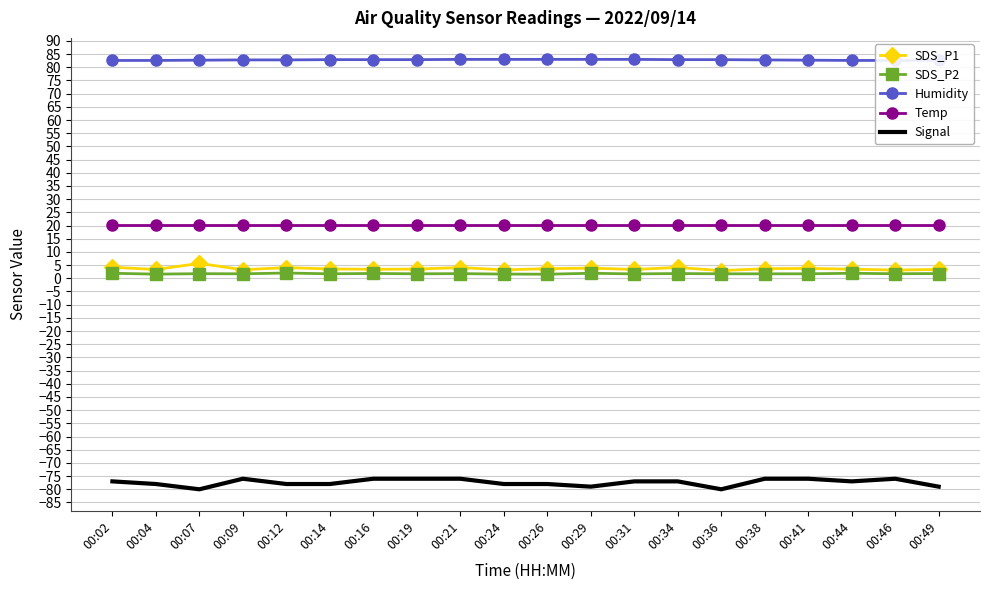

Which series has the largest range (max minus min)?

Signal